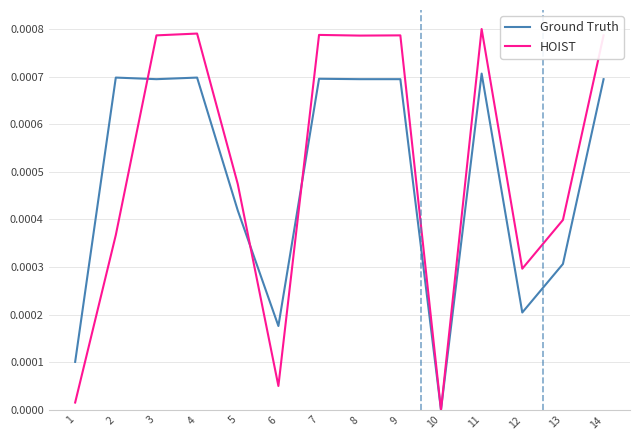

Is it true that Ground Truth equals 0.0 at 8?

True